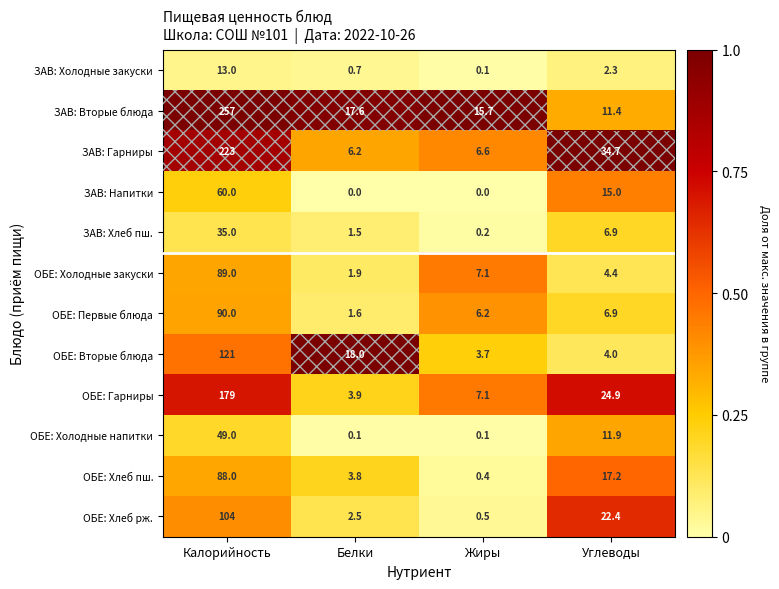

Which series has the largest total across all categories?

ЗАВ: Вторые блюда